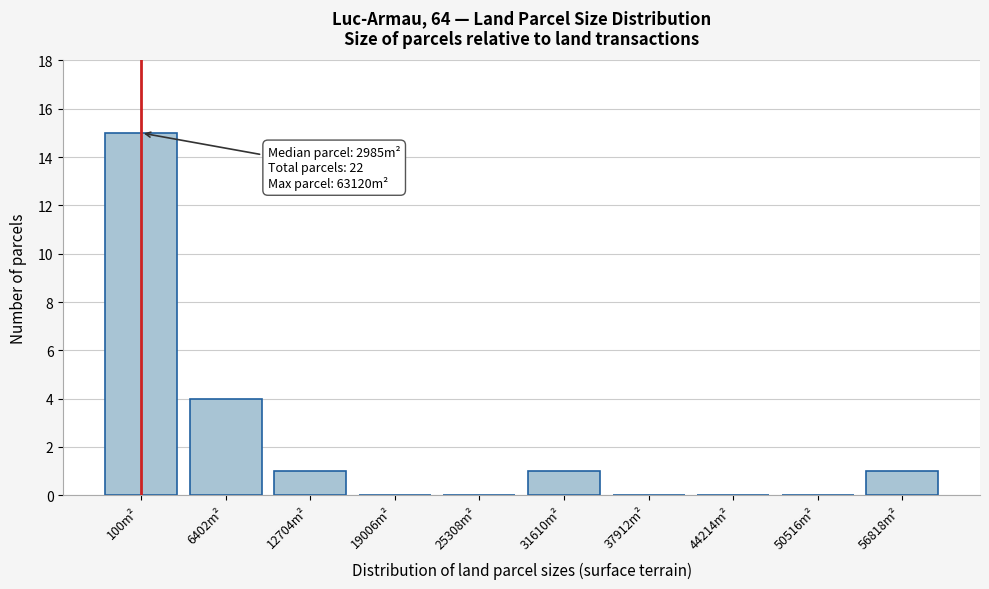

Reading left to right, what are all the values shown in this chart?

100m²=15	6402m²=4	12704m²=1	19006m²=0	25308m²=0	31610m²=1	37912m²=0	44214m²=0	50516m²=0	56818m²=1